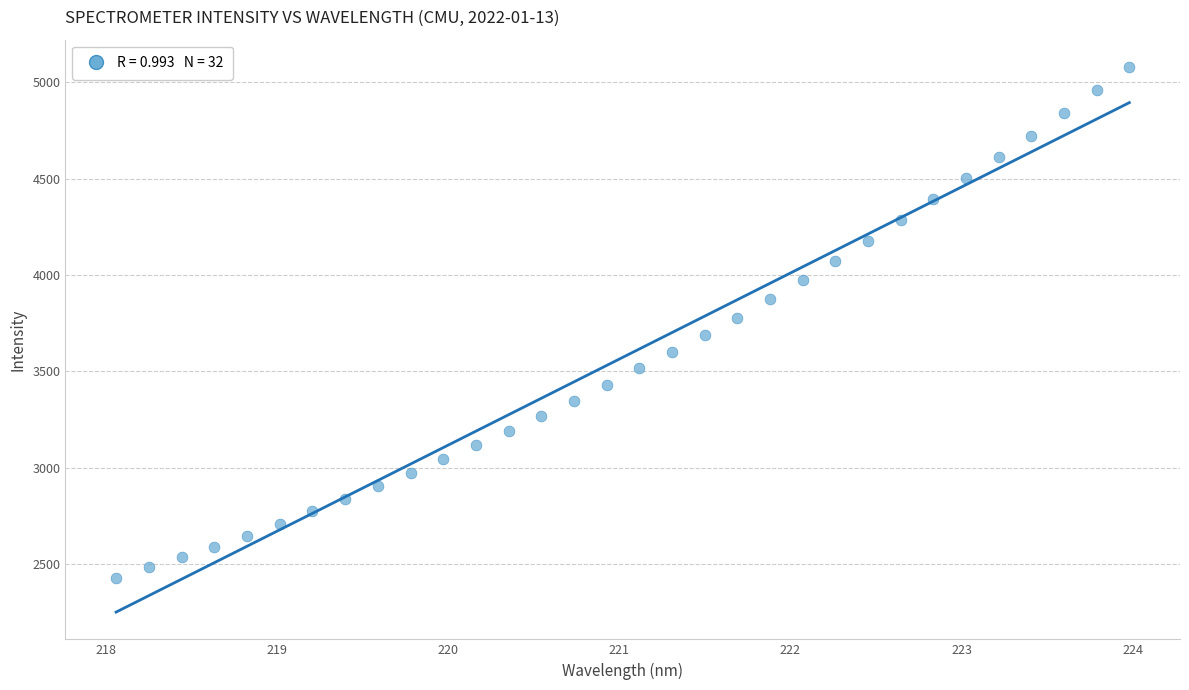

What is the range of X values (max minus min)?

5.9